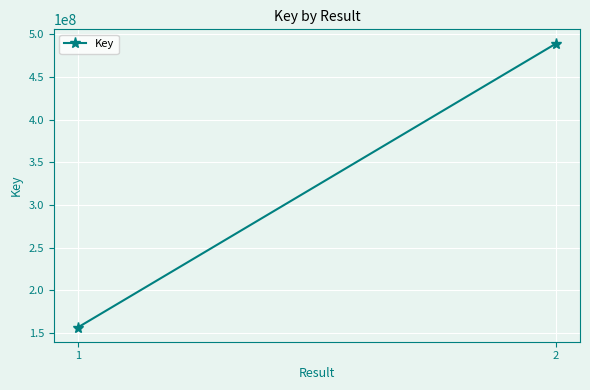

Which has a higher value, 2 or 1?

2